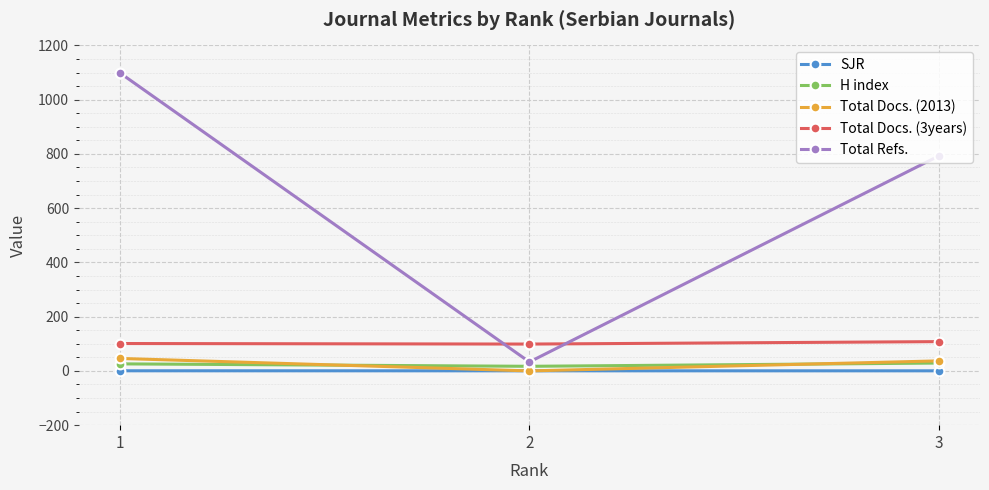

The value of Total Refs. at 2 is 33.0. True or false?

True